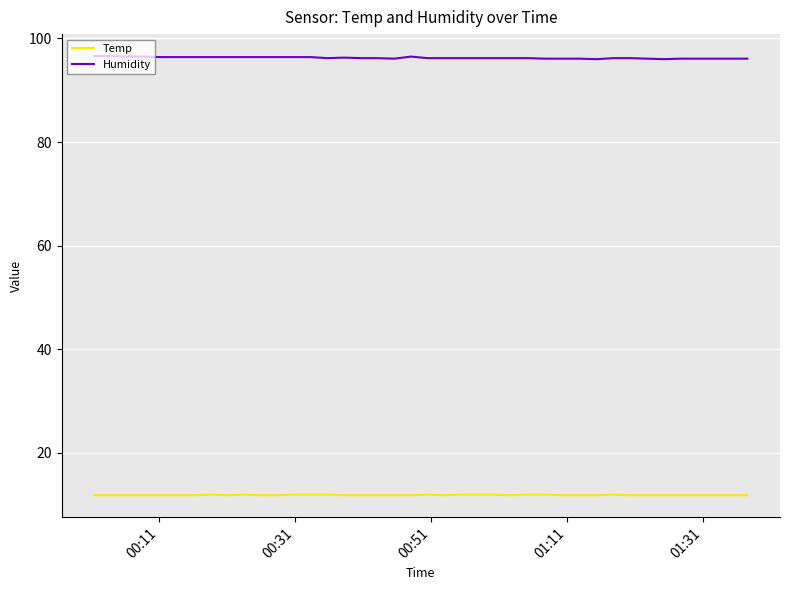

True or false: Humidity and Temp cross at least once.

False